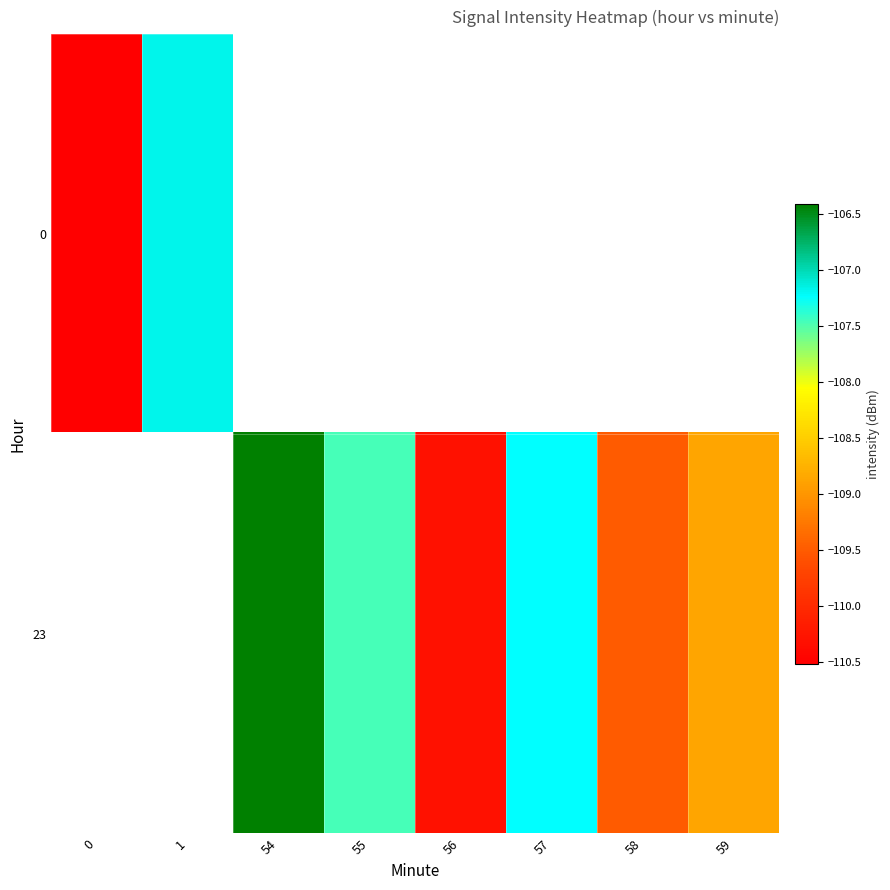

Is the value of 0 at 0 greater than the value of 23 at 55?

No